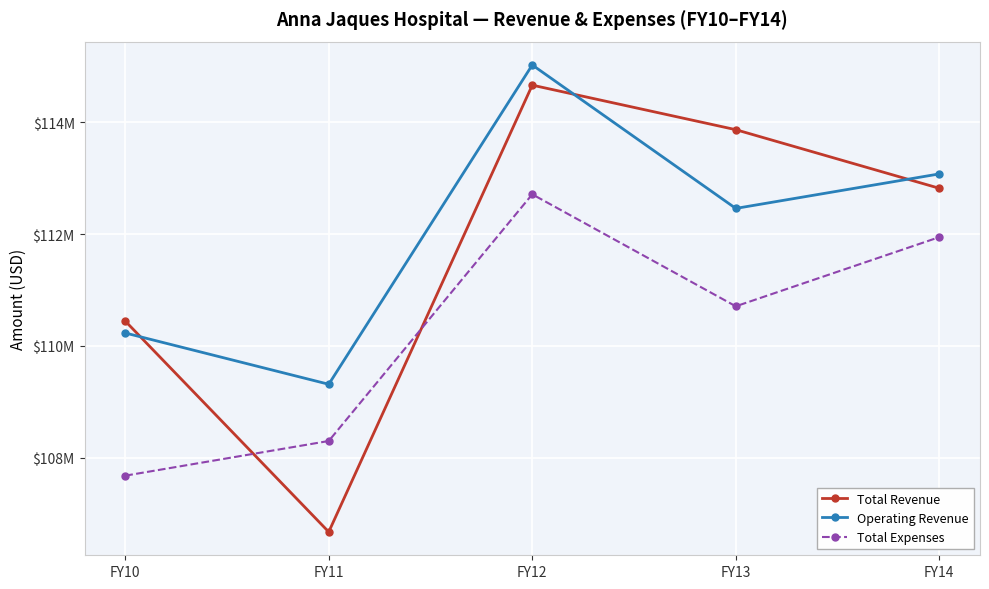

True or false: Operating Revenue and Total Expenses intersect in this chart.

False